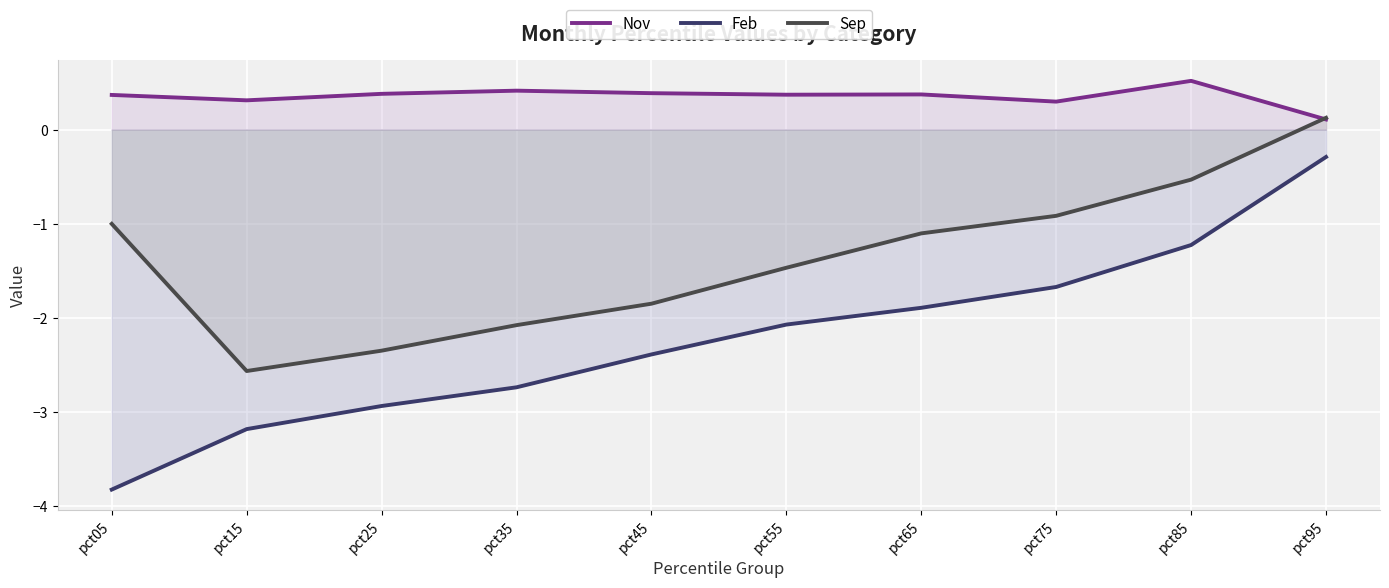

Which has a higher value, pct25 or pct55?

pct25